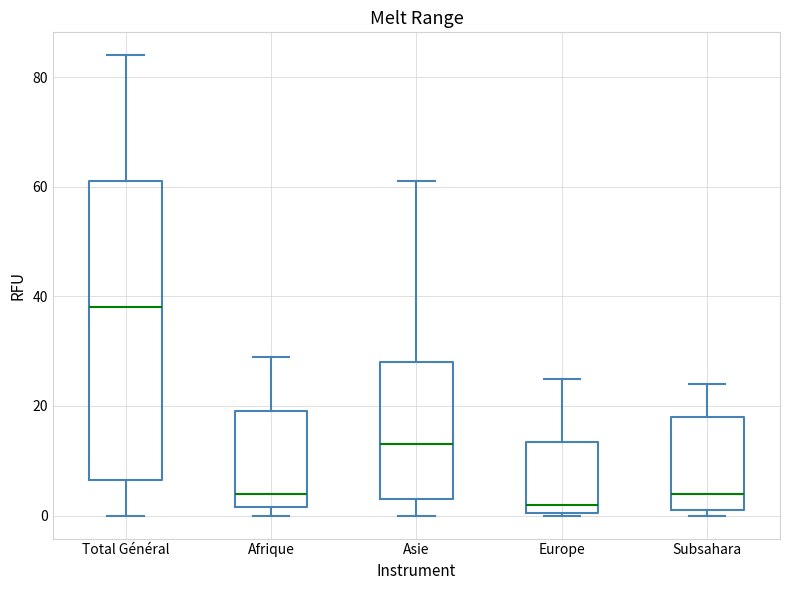

Which box's median line is the highest?

Total Général